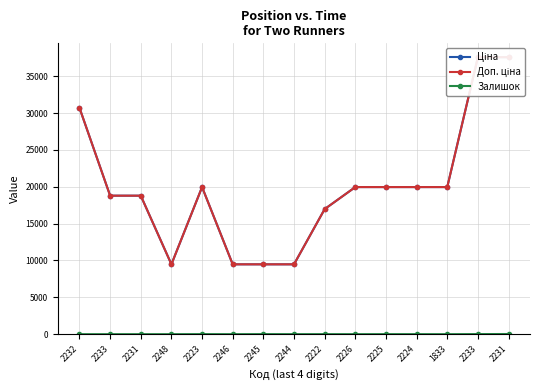

At which category does Доп. ціна reach its first local valley?

2248